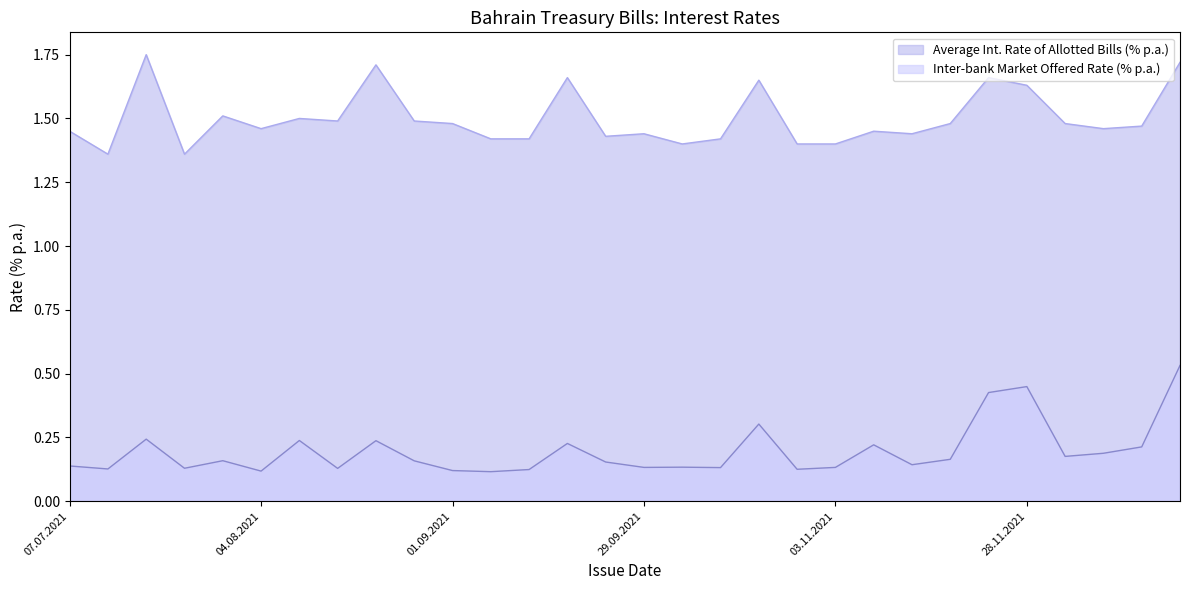

What is the maximum value shown in the chart?

1.8